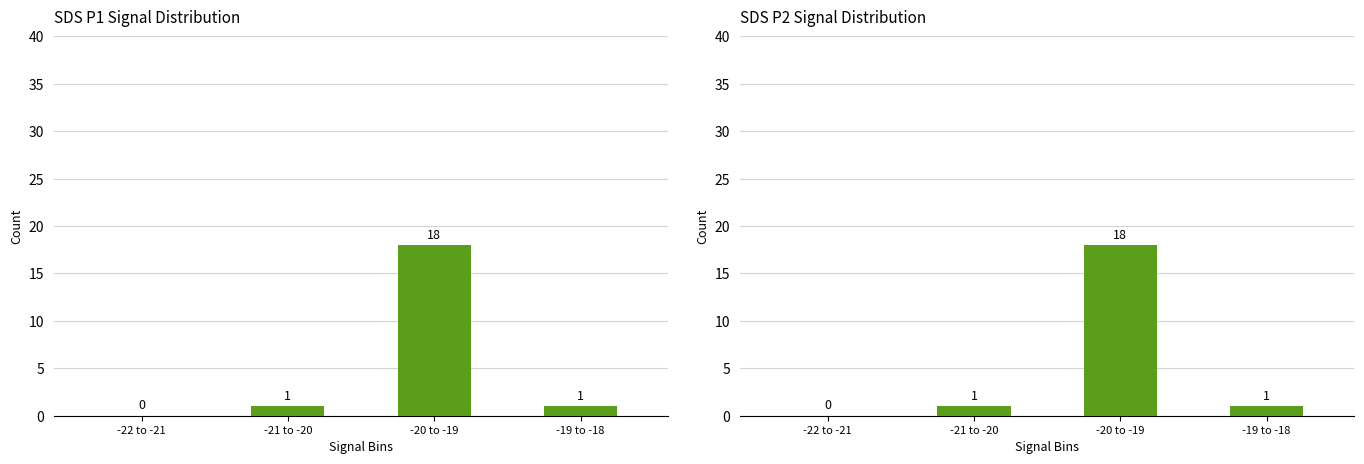

What is the maximum value shown in the chart?

18